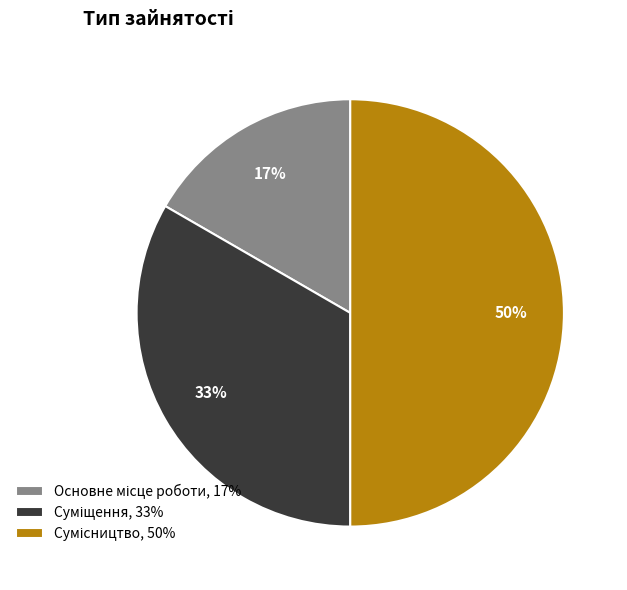

To the nearest percent, what is the average slice percentage?

33%